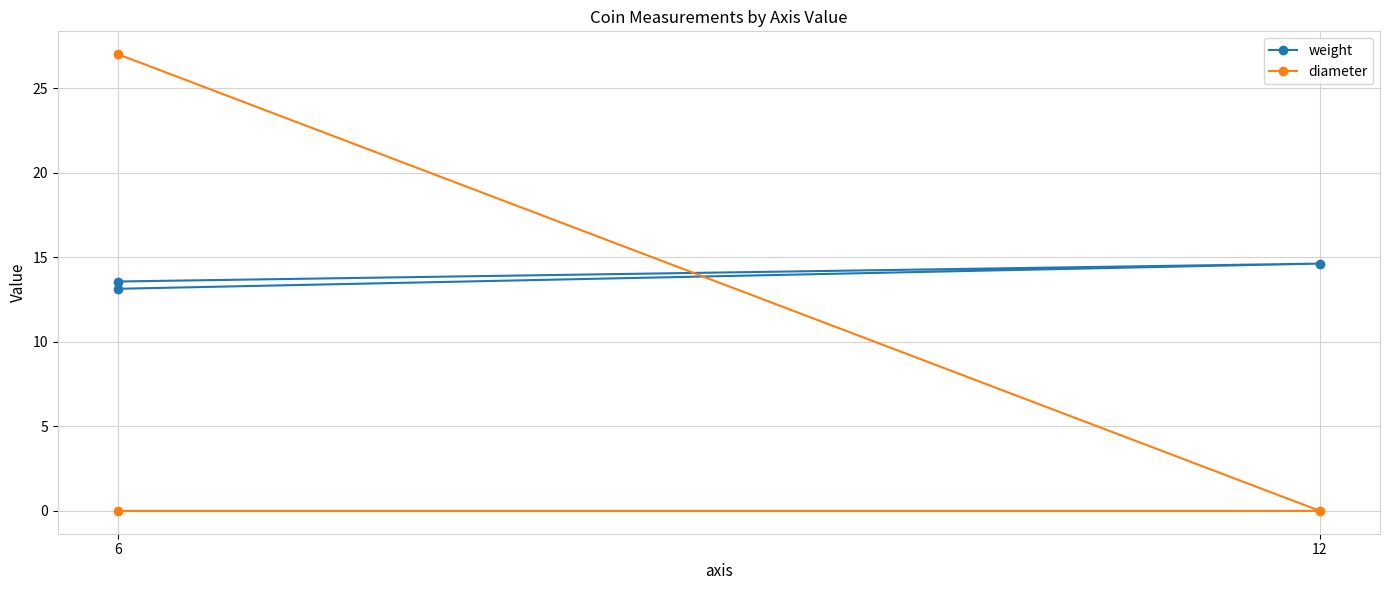

The value of diameter at 6 is 47.1. True or false?

False